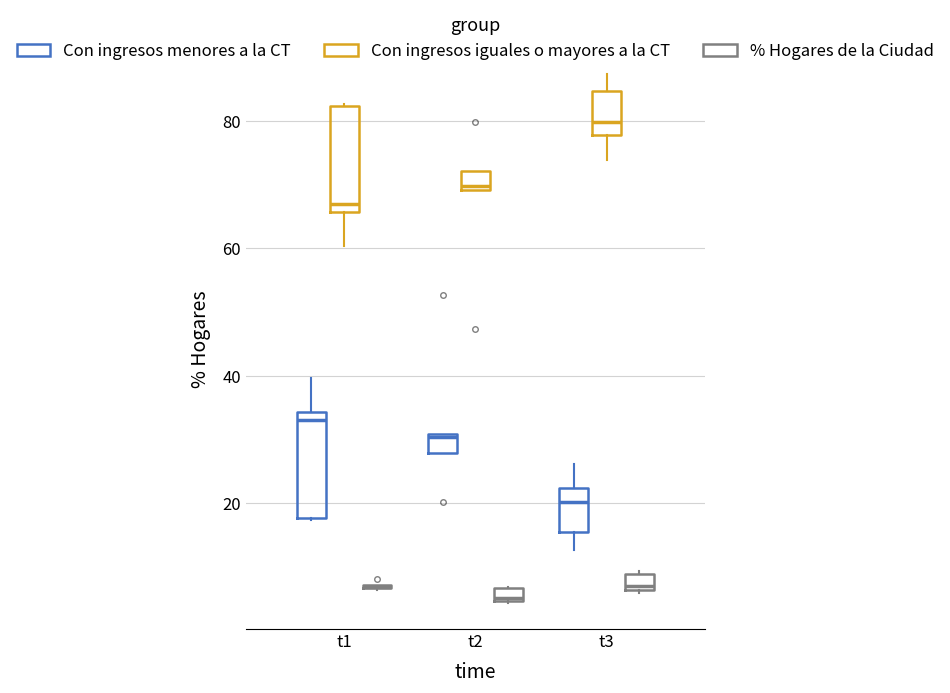

Where does the upper whisker of the box for t3 (Con ingresos menores a la CT) end on the y-axis? The values are not printed on the chart, so give them approximately, as read against the axis.

26